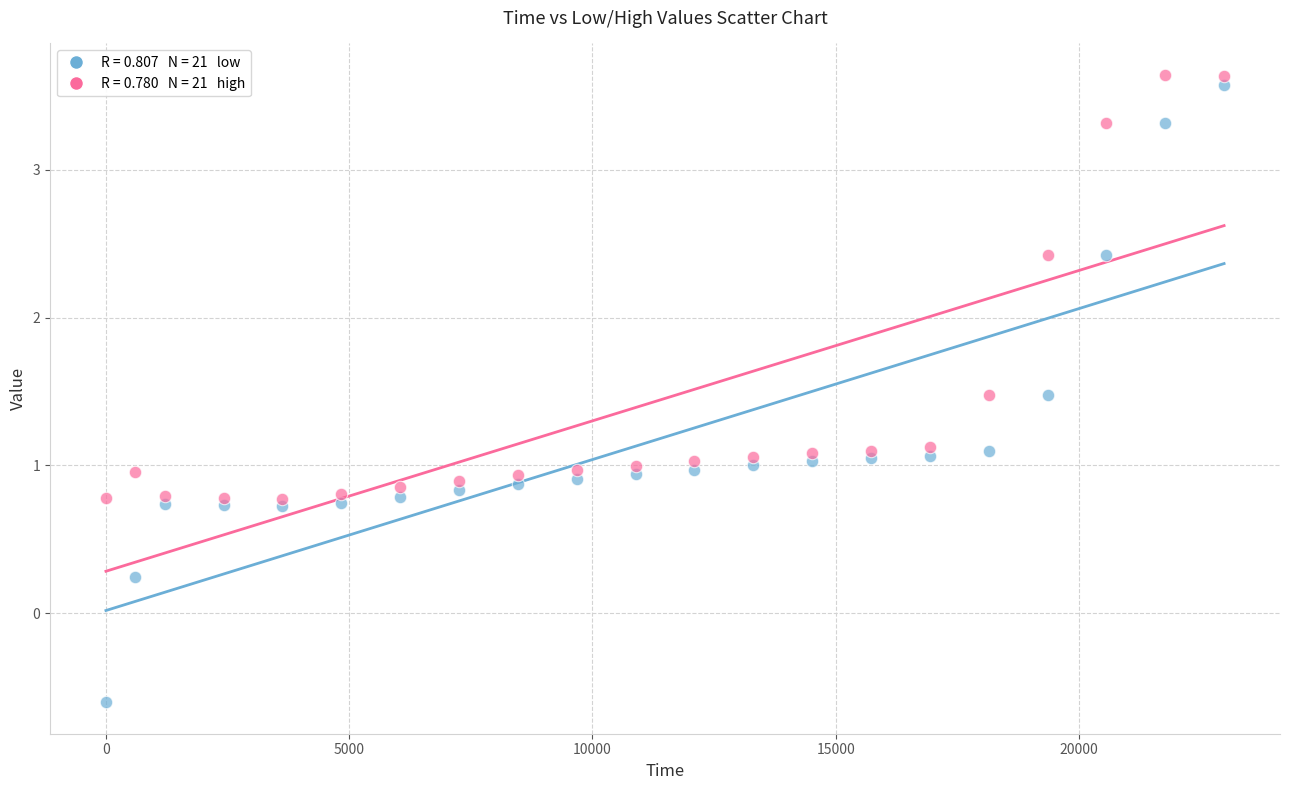

Across all data points, what is the range of X values (max minus min)?

22982.4